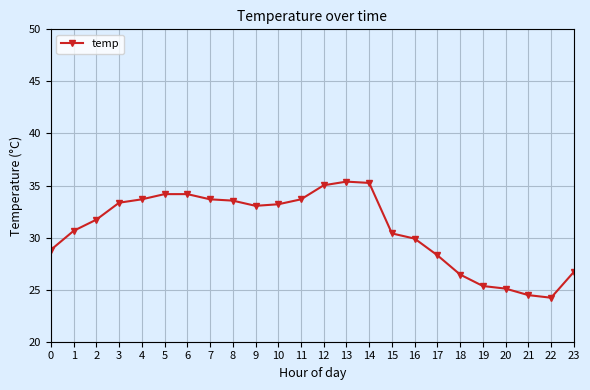

True or false: there are more than 0 points higher than both neighbors.

True